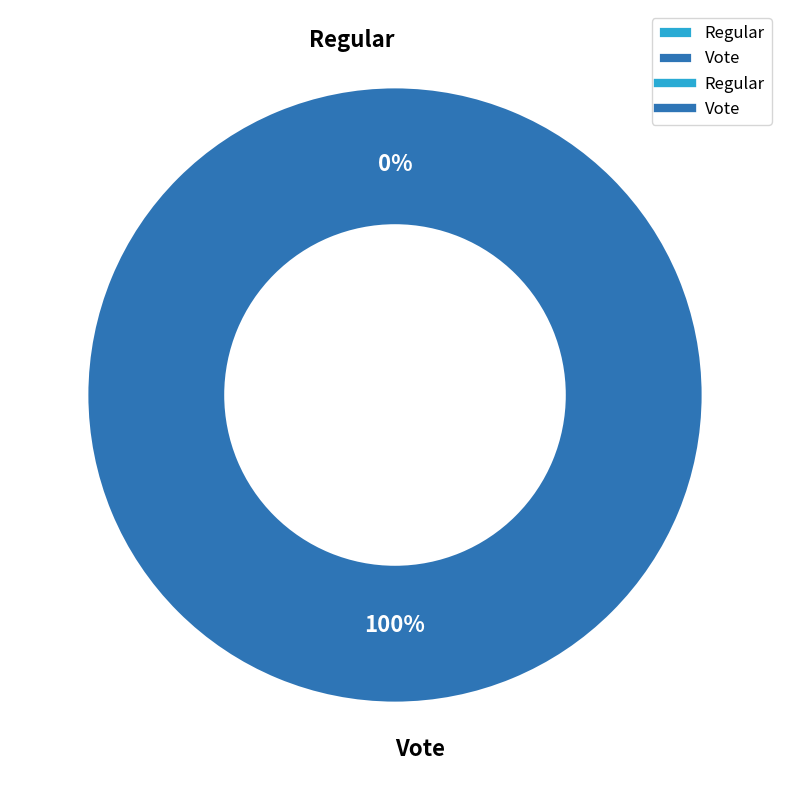

Which slice is the largest?

Vote